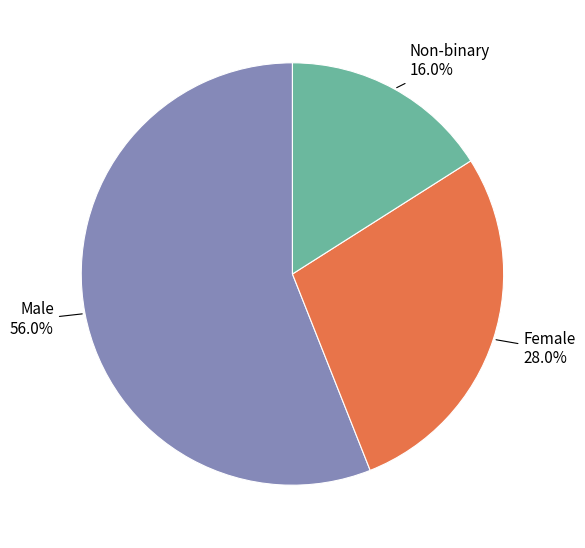

Is there a majority slice in this chart?

Yes